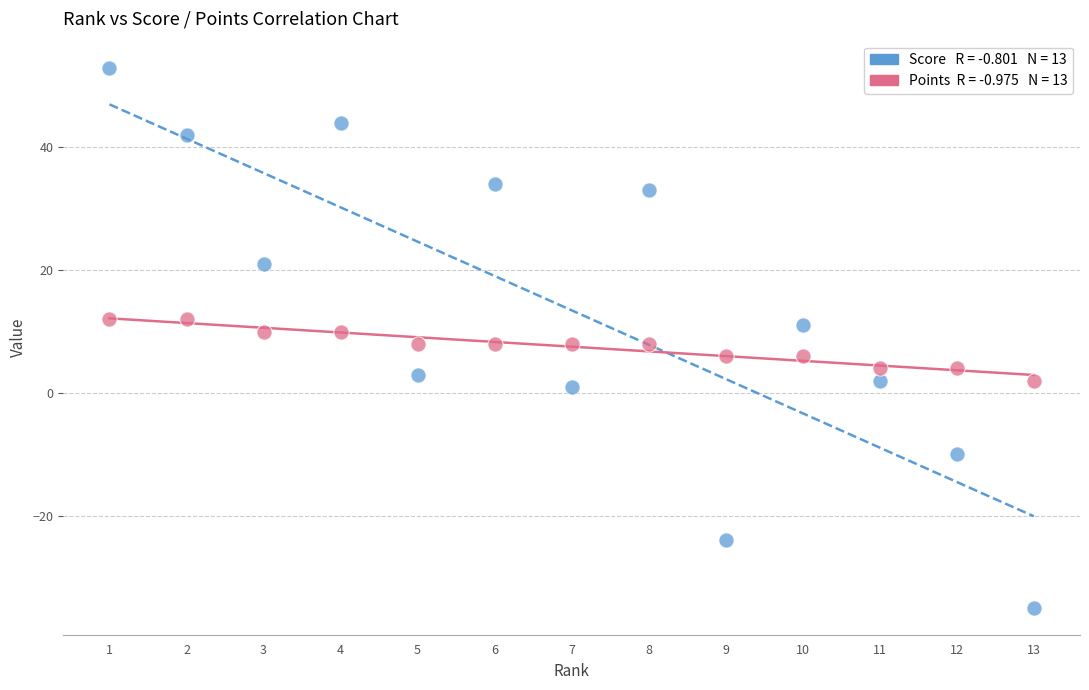

Across all data points, what is the range of Y values (max minus min)?

88